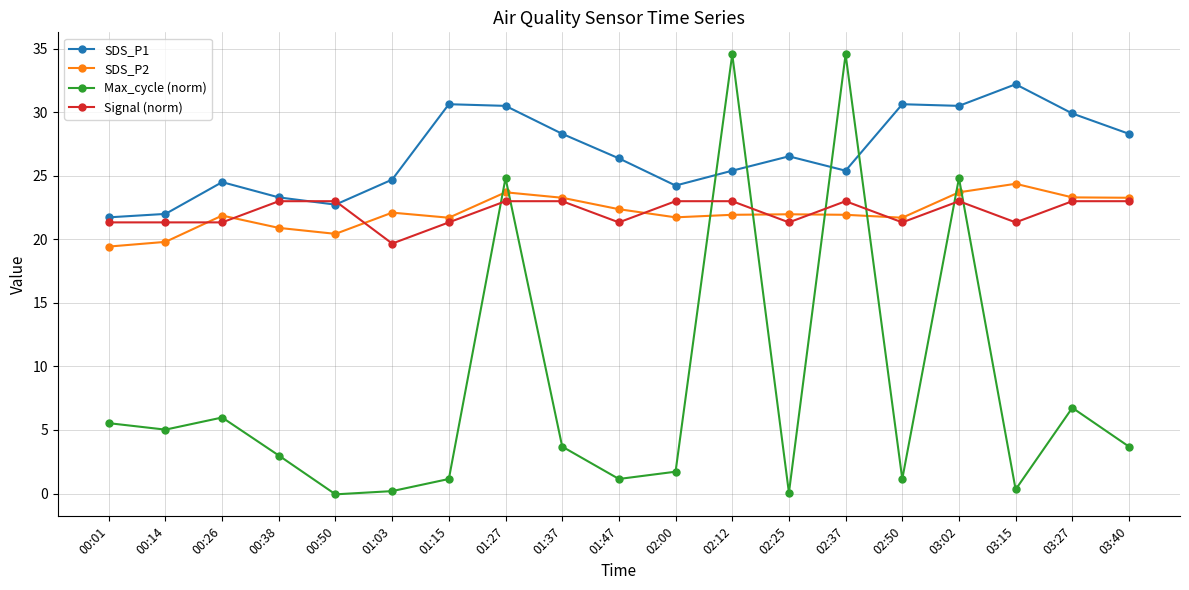

At which category does Max_cycle (norm) reach its first local peak?

00:26